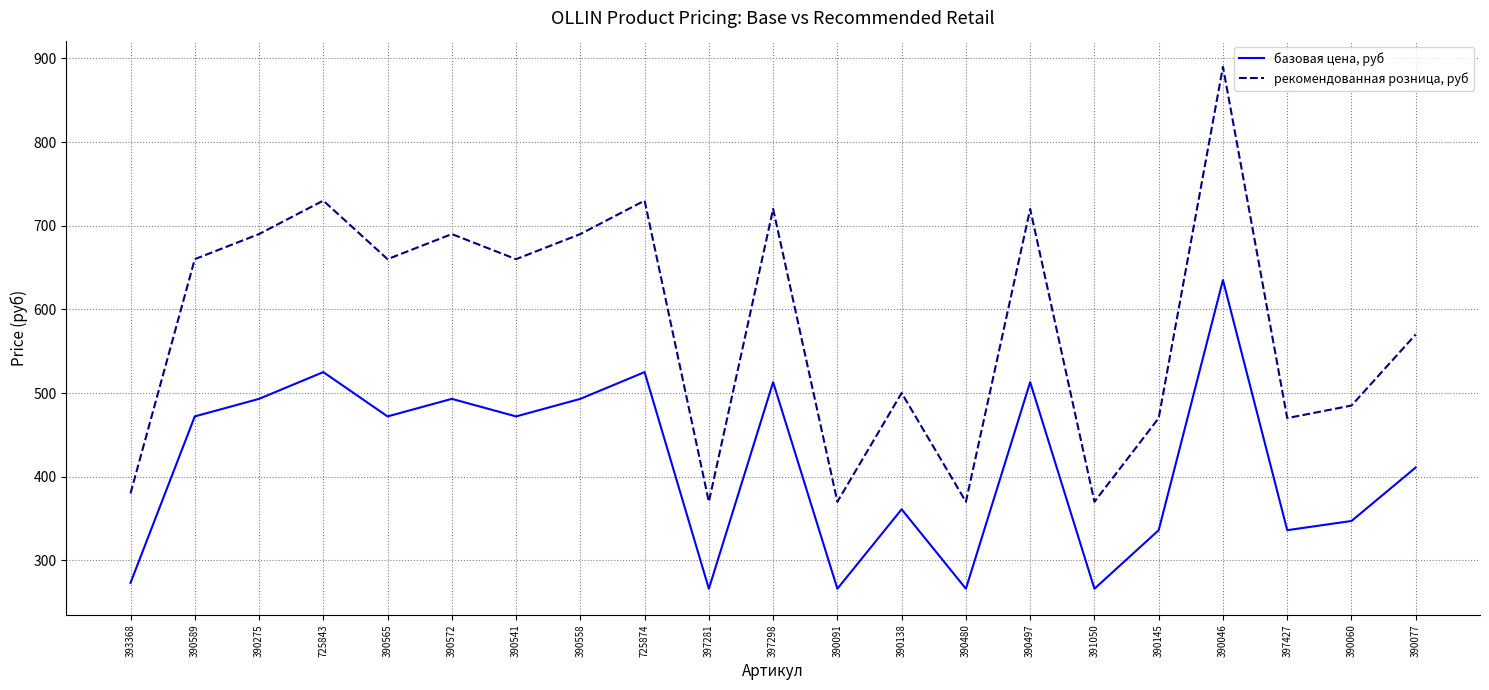

True or false: рекомендованная розница, руб and базовая цена, руб cross at least once.

False